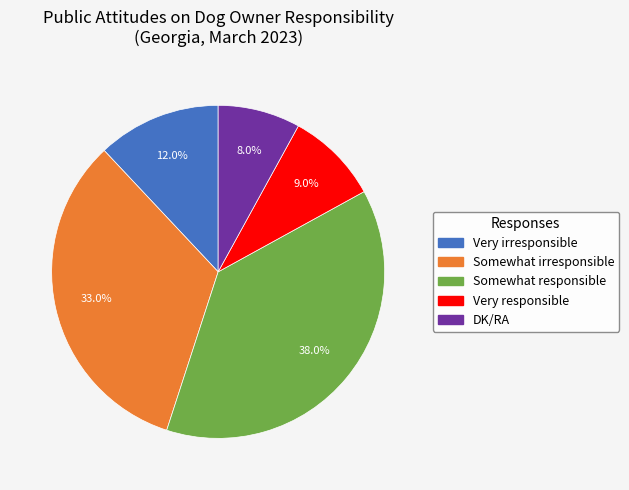

To the nearest percent, what portion does Somewhat responsible represent?

38%